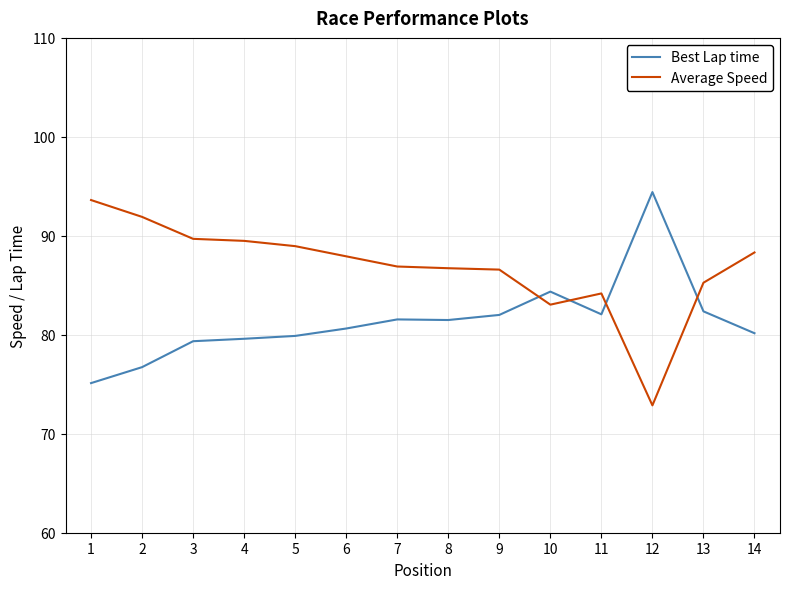

Is it true that Best Lap time equals 21.3 at 5?

False